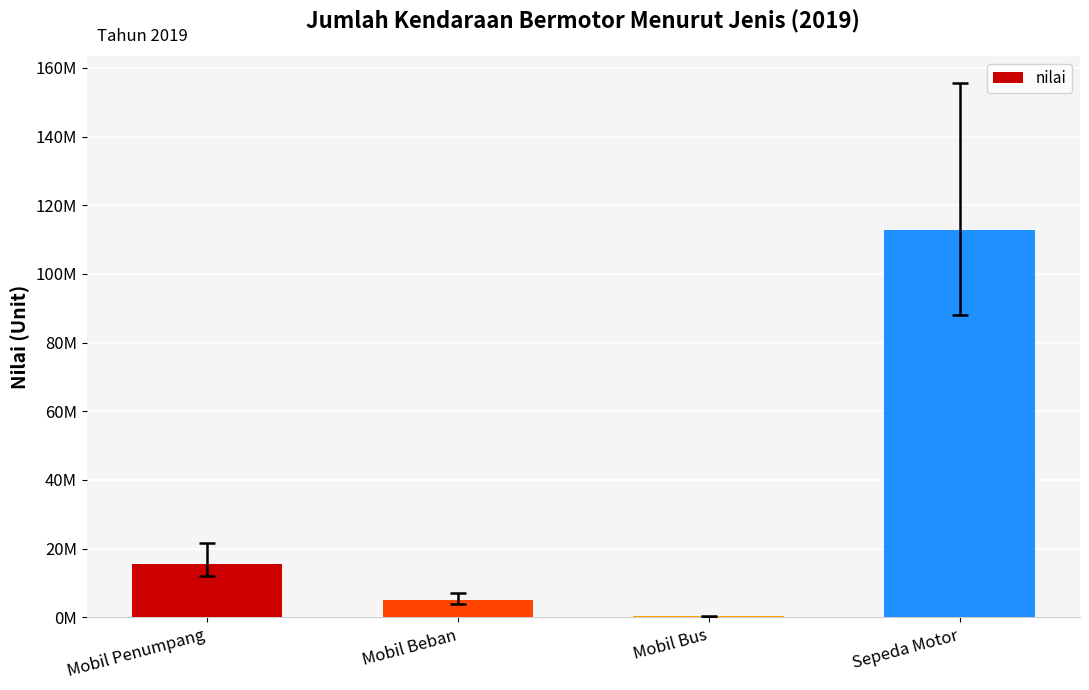

What is the difference between the second highest and second lowest values?

10570531